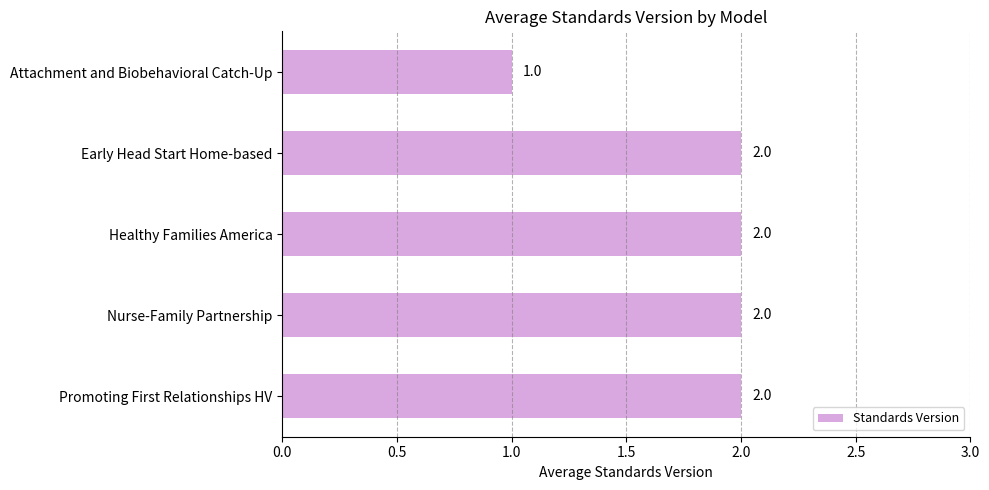

What is the sum of the values at Attachment and Biobehavioral Catch-Up and Promoting First Relationships HV?

3